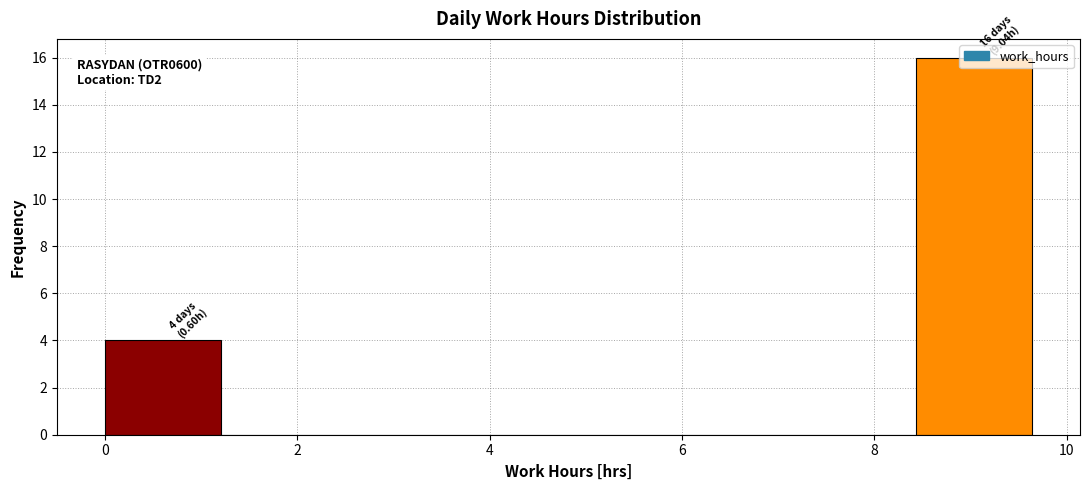

Over which range of the x-axis is the bar tallest?

8.4 to 9.6